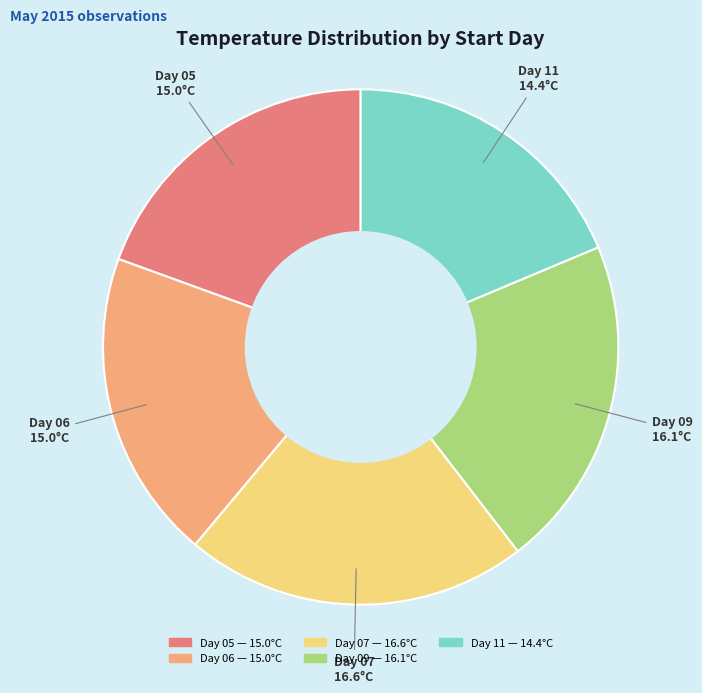

Is there any slice that represents more than half of the pie?

No